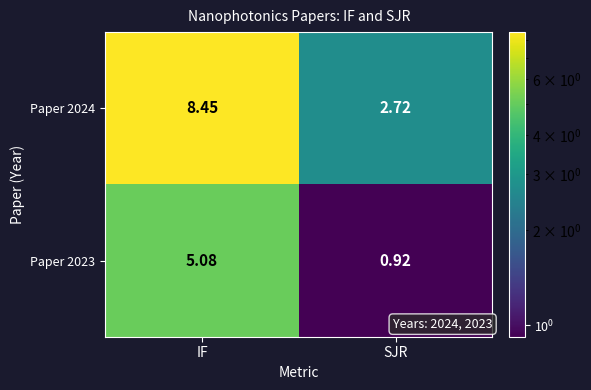

Is the value of Paper 2024 at IF greater than the value of Paper 2023 at SJR?

Yes